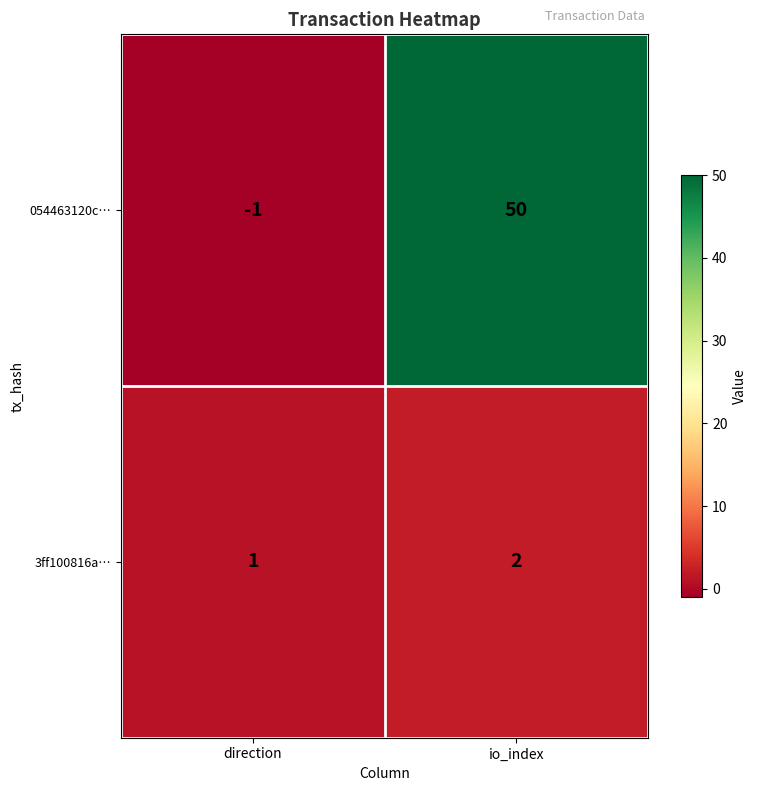

Reading right to left, what are all the values shown in this chart?

054463120c…: 50	-1
3ff100816a…: 2	1